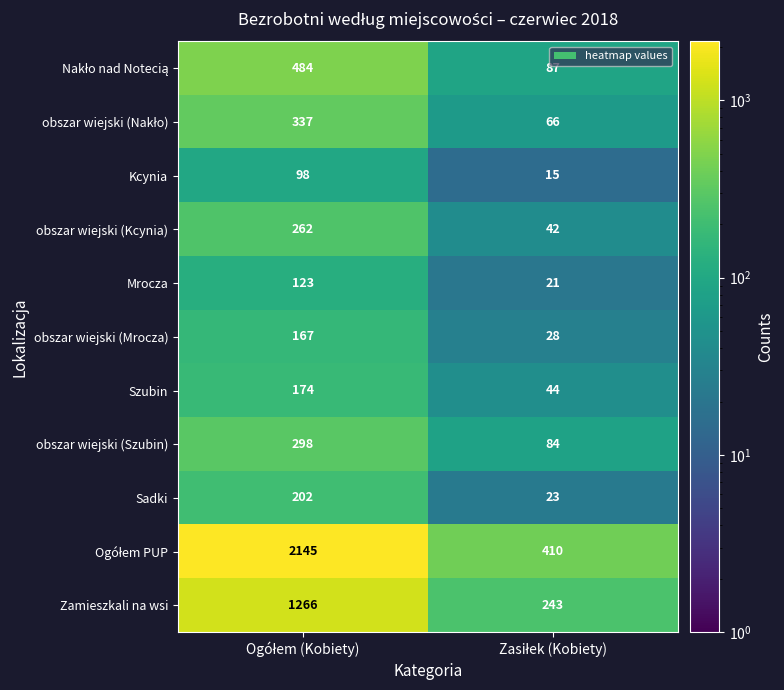

What is the greatest value displayed?

2145